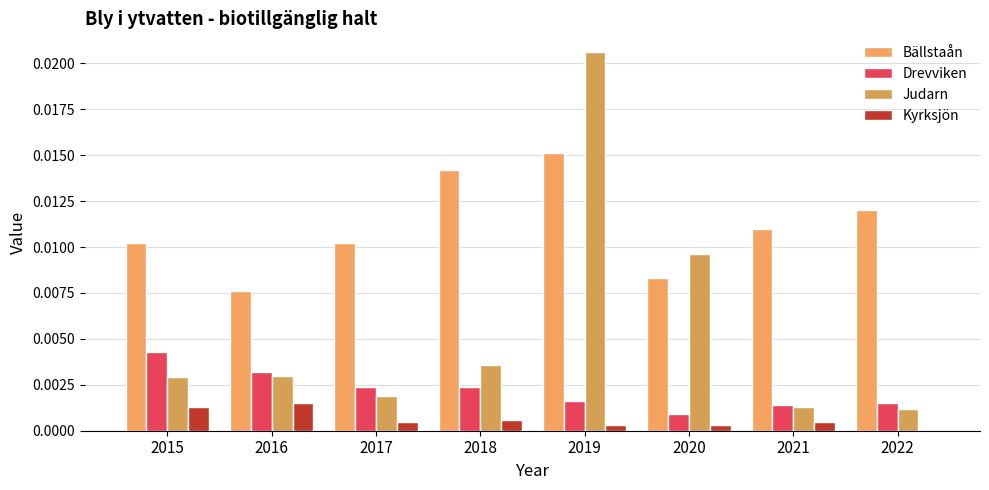

Which has a higher value, 2019 or 2017?

2019